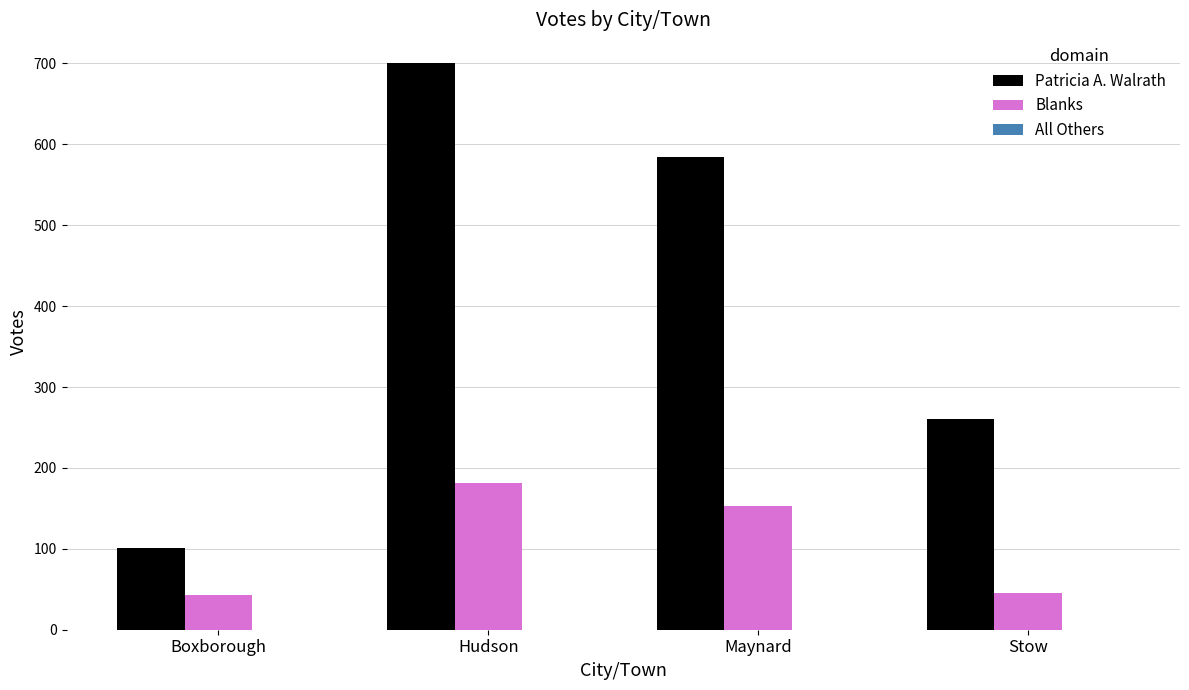

True or false: Blanks has a value of 43 at Boxborough.

True